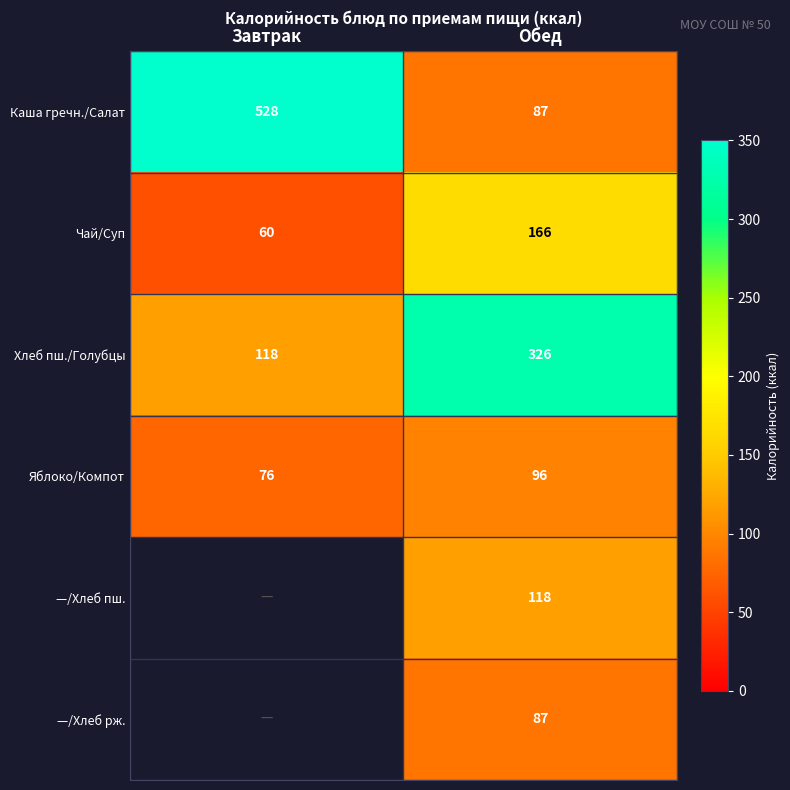

List the labels in order of Яблоко/Компот value, largest first.

Обед, Завтрак